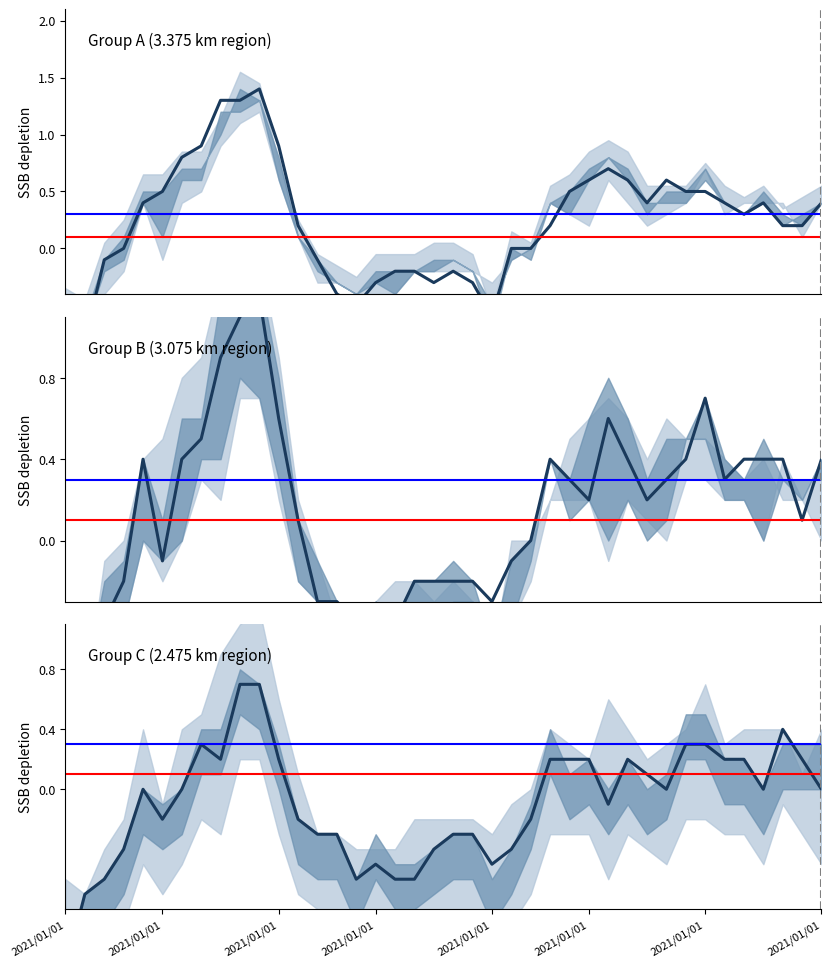

What is the difference between the maximum and minimum values in the Group B (3.075 km region) series?

1.9